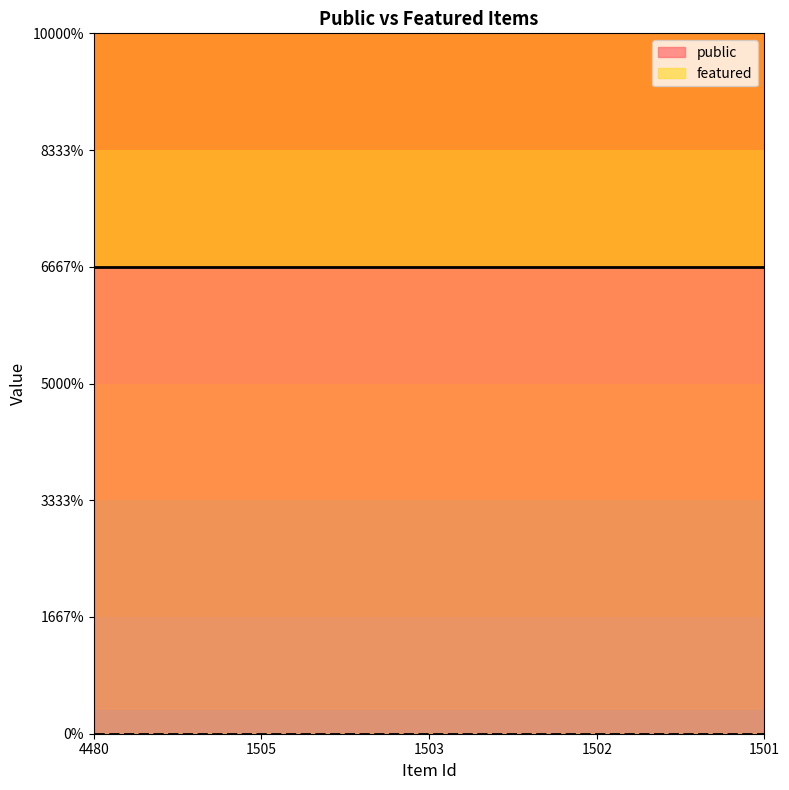

True or false: featured and public intersect in this chart.

False